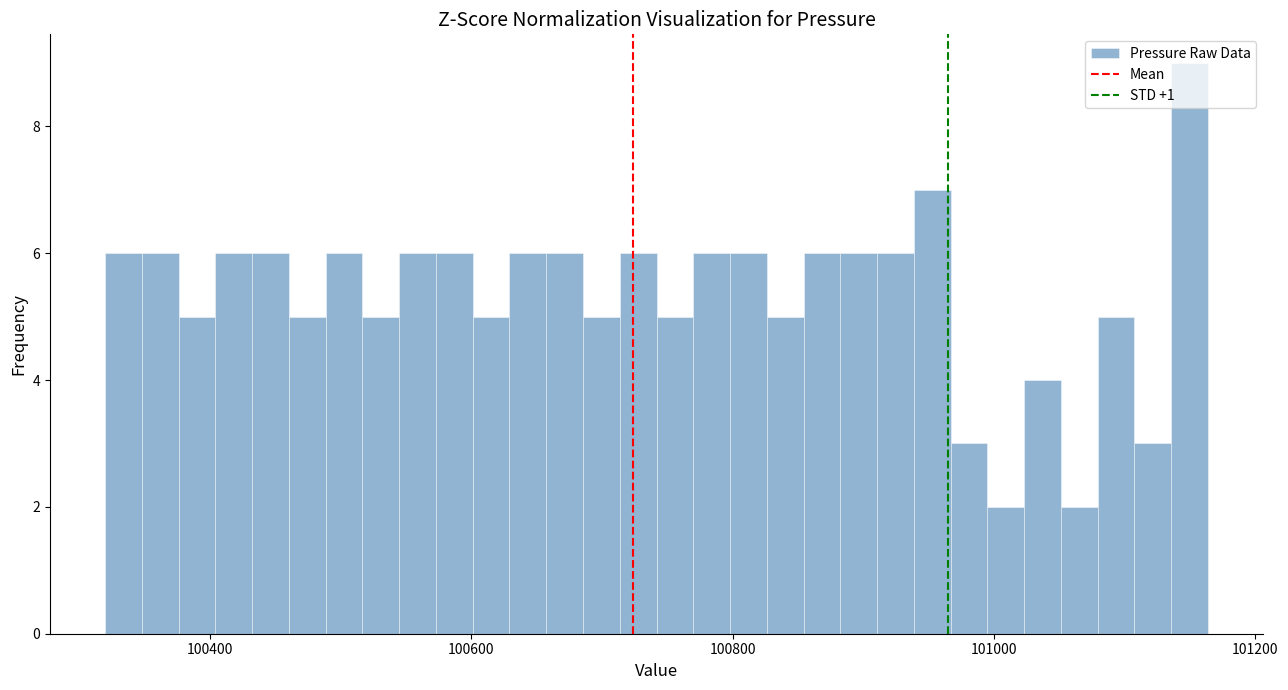

Around what value on the x-axis is the tallest bar? Give the approximate position of its centre, as read against the axis.

101140